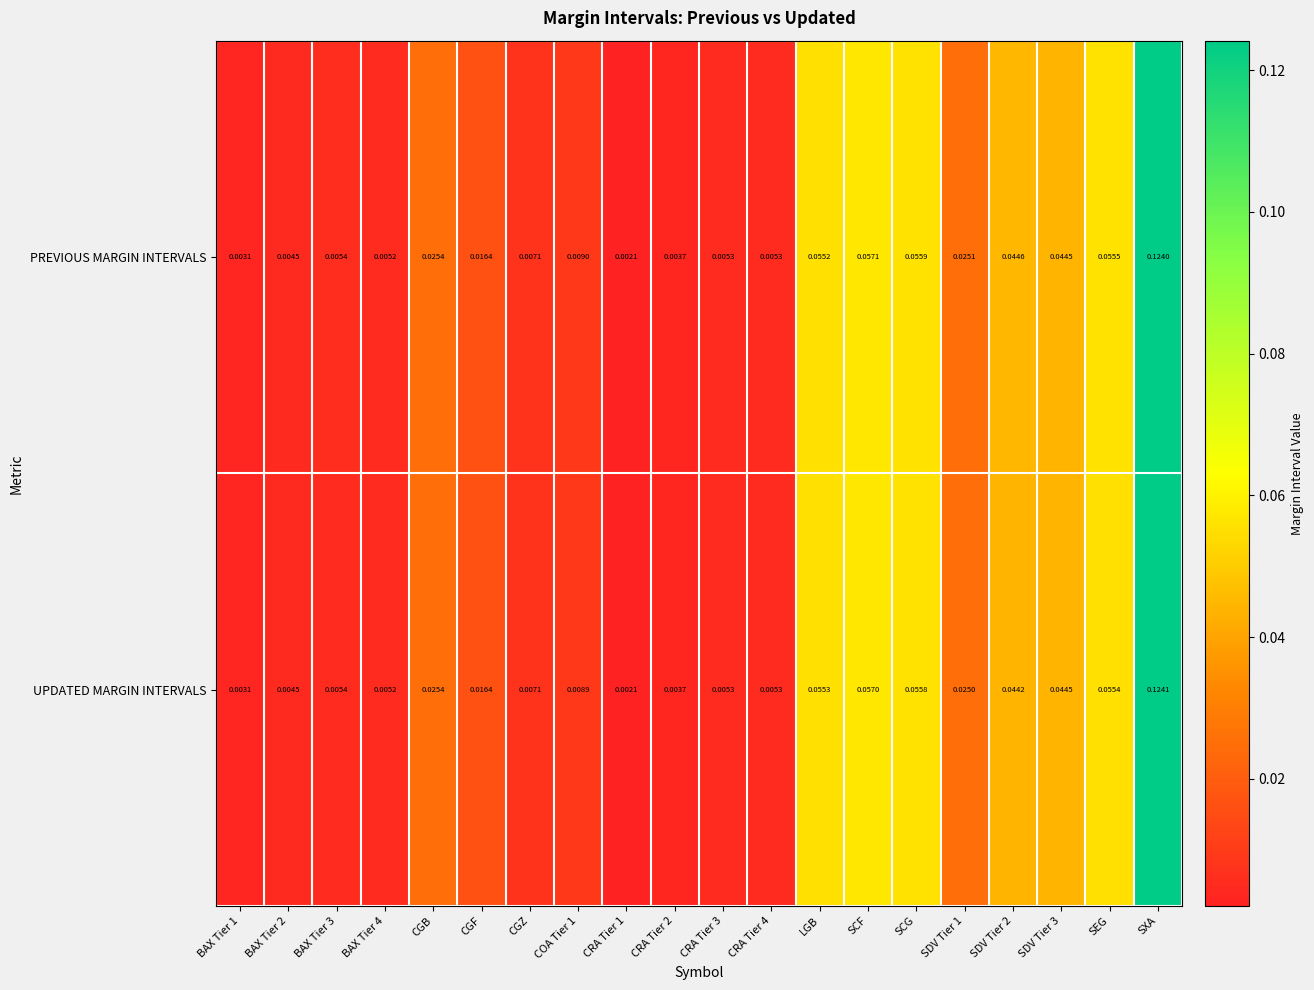

Which series has the widest spread of values?

UPDATED MARGIN INTERVALS